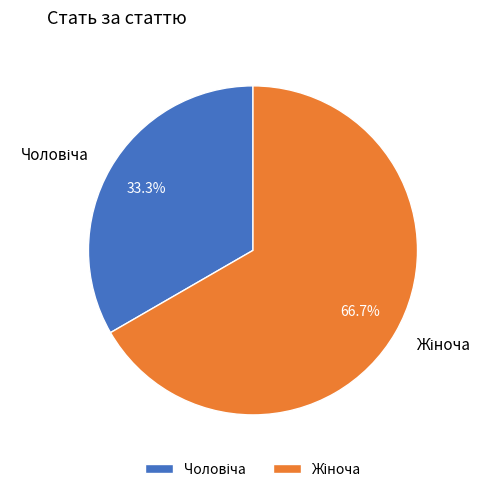

Is there any slice that represents more than half of the pie?

Yes